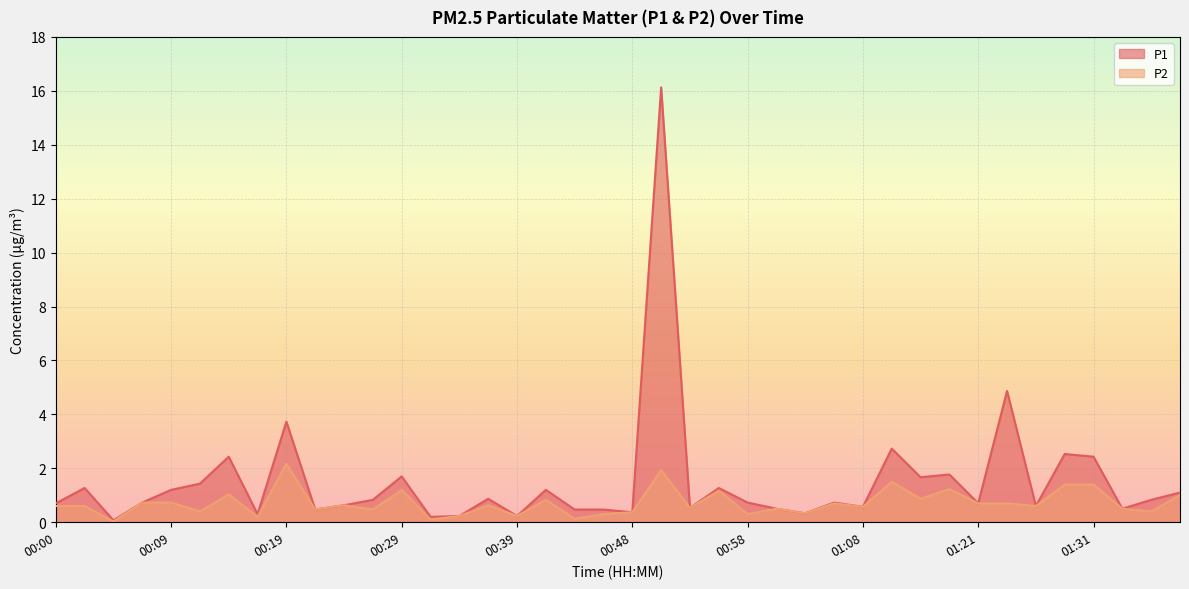

What is the difference between the maximum and minimum values in the P2 series?

2.1